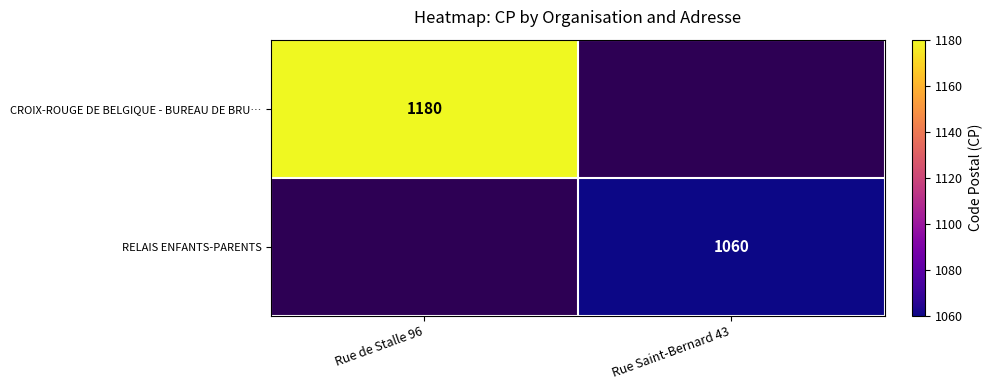

The value of CROIX-ROUGE DE BELGIQUE - BUREAU DE BRU… at Rue de Stalle 96 is 1606.5. True or false?

False